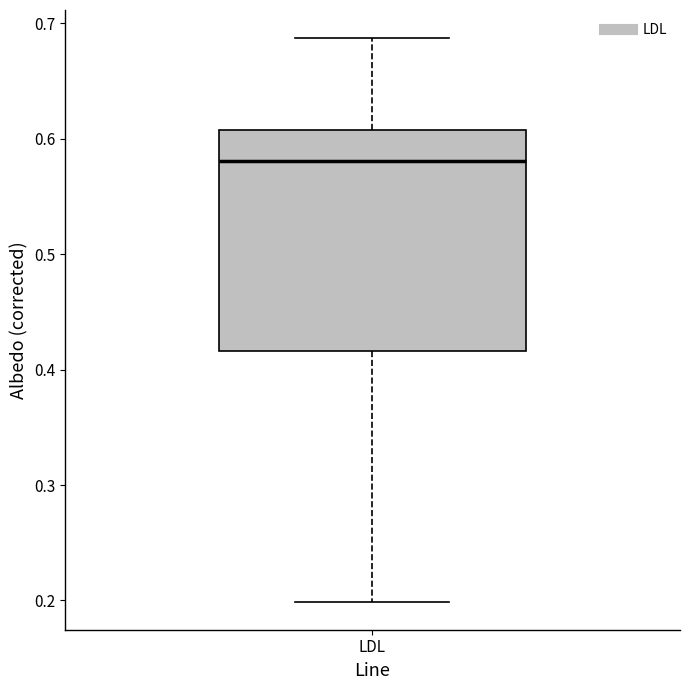

Transcribe this box plot: give where the median line is, the range the box spans, and where the two whiskers end, as read against the y-axis. The values are not printed on the chart, so give them approximately, as read against the axis.

median 0.58, box 0.42 to 0.61, whiskers 0.20 to 0.69